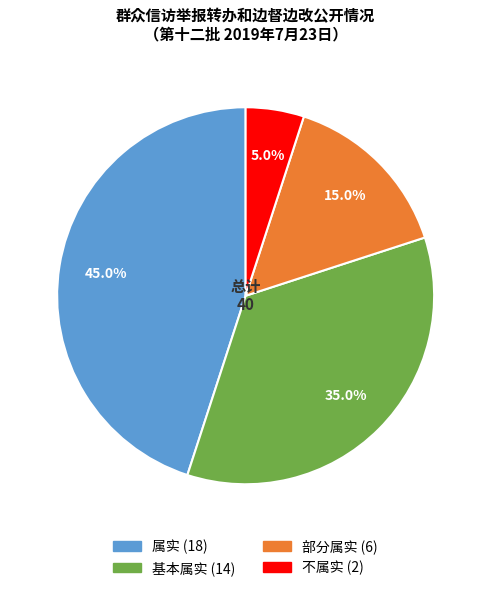

What is the ratio of the value at 不属实 to the value at 基本属实?

0.1